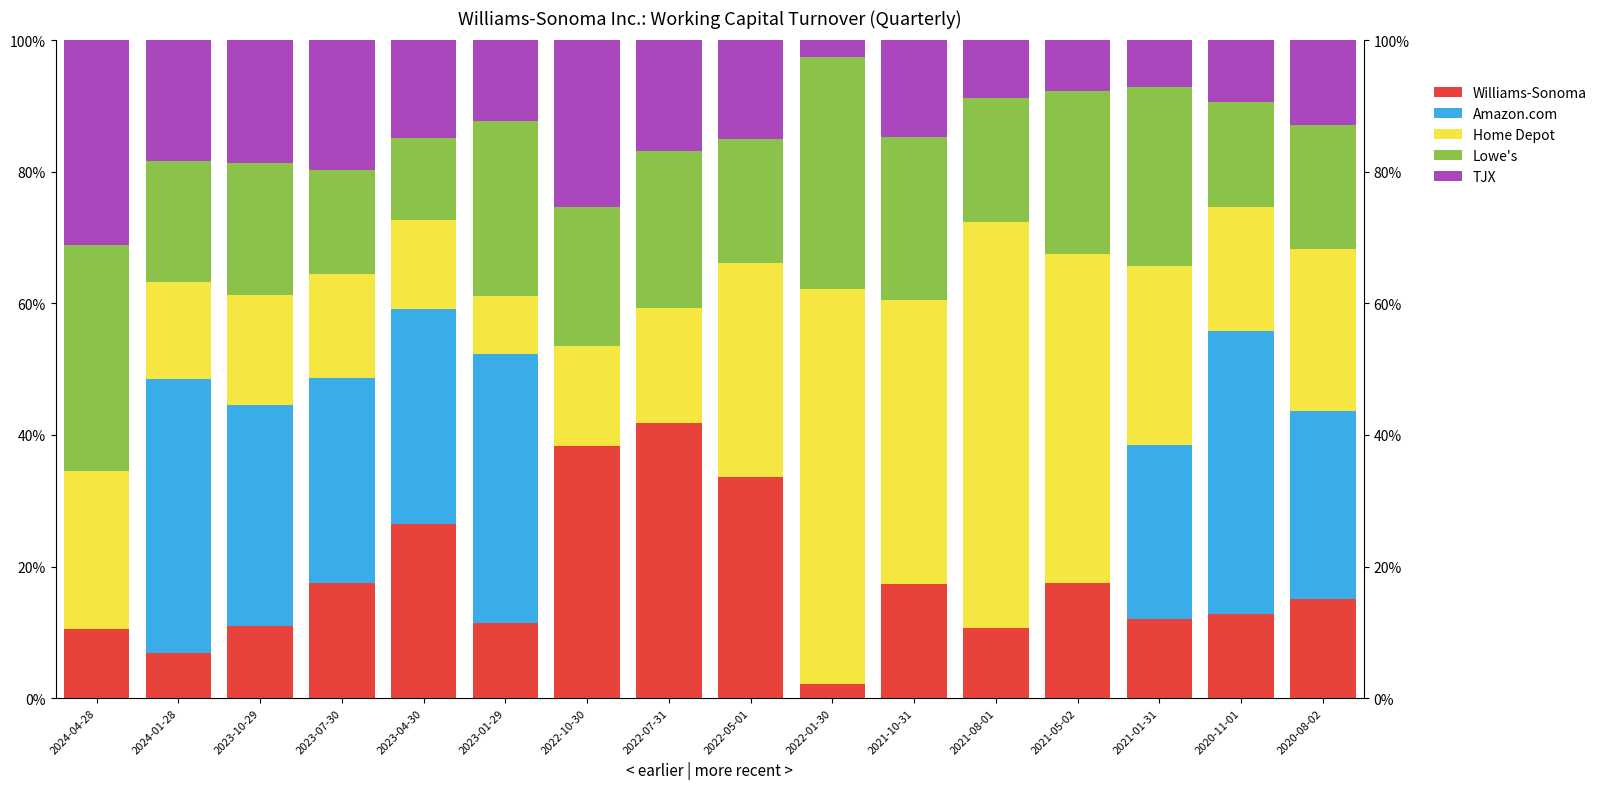

How many bars are there in total?

80